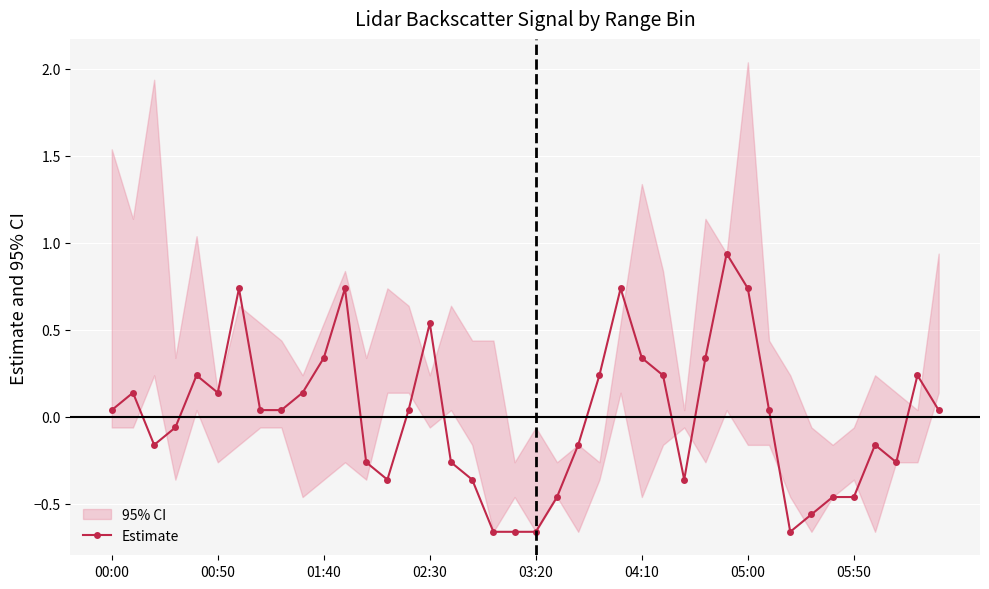

How many values are above zero?

22